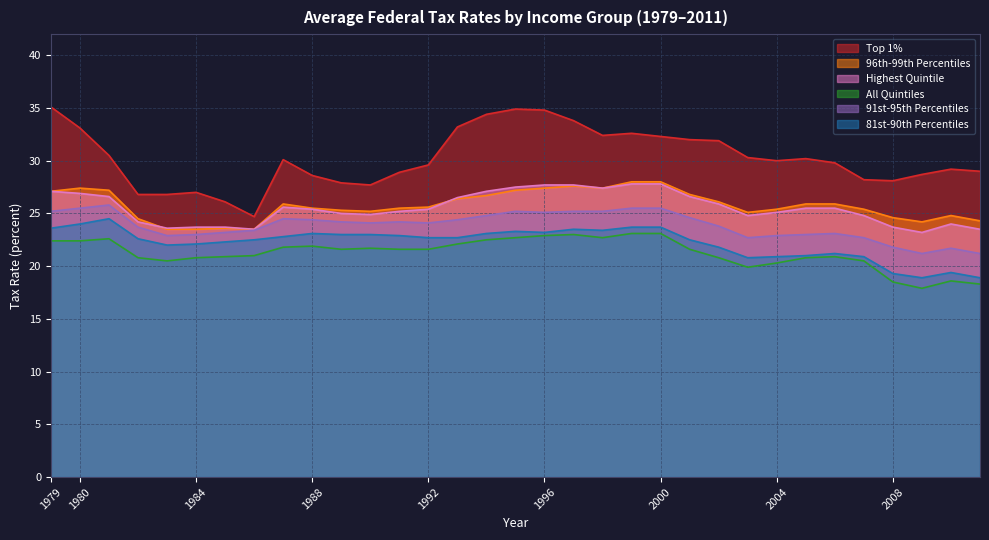

How many lines are shown in the chart?

6